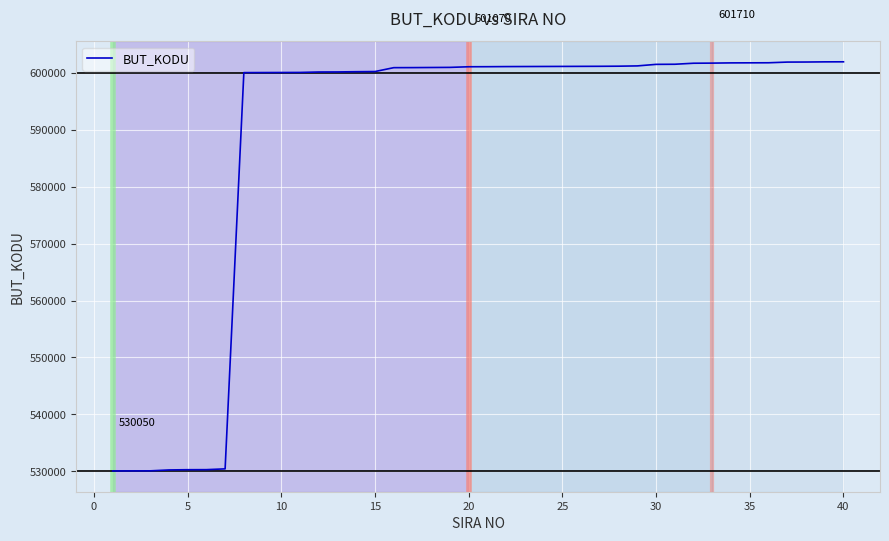

What is the smallest value displayed?

530050